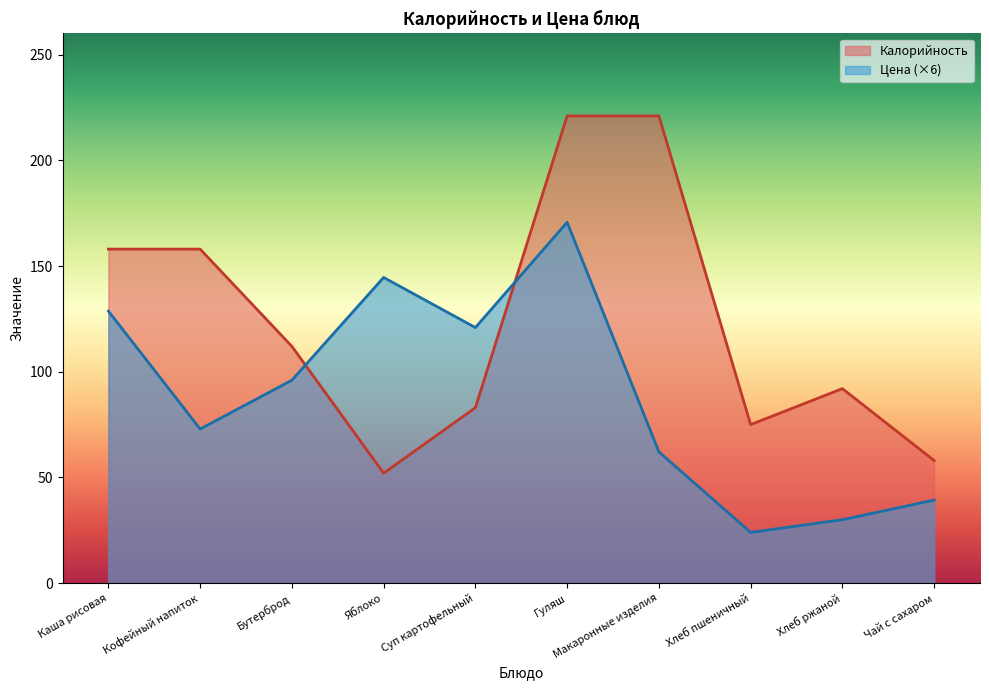

What is the minimum value shown in the chart?

24.0